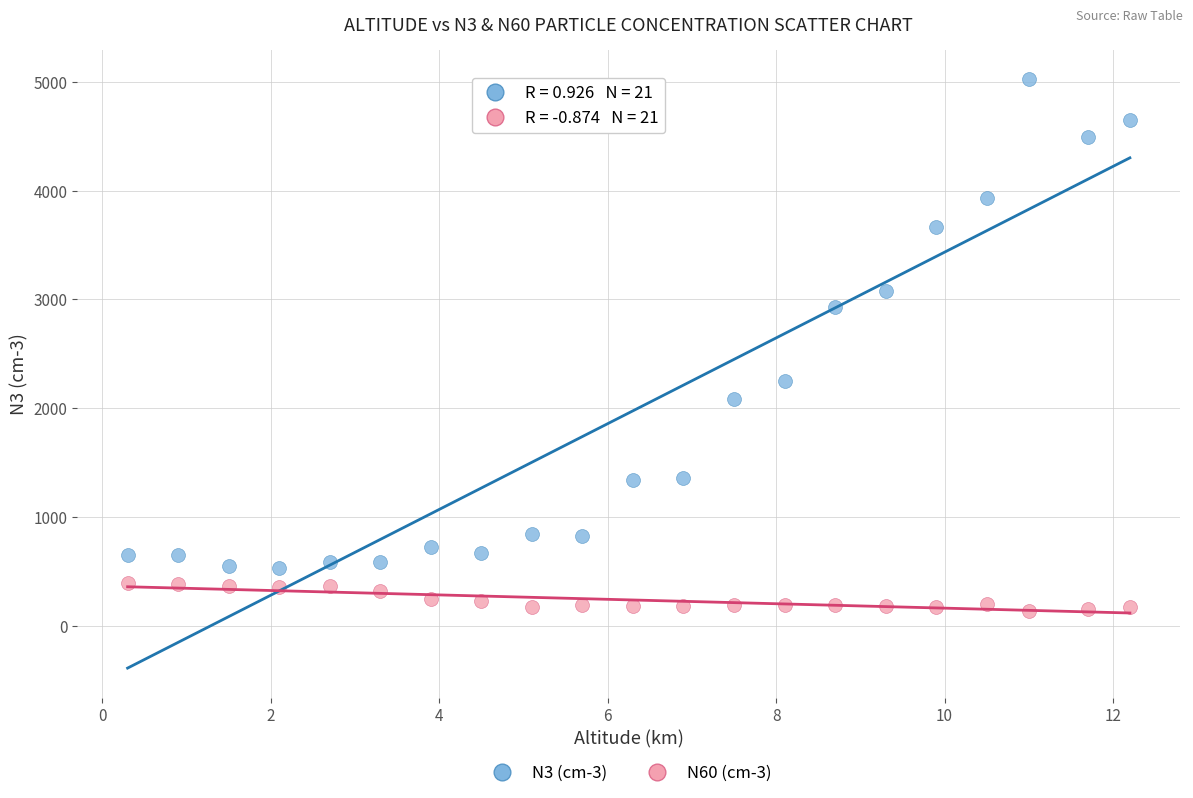

Across all data points, what is the range of X values (max minus min)?

11.9